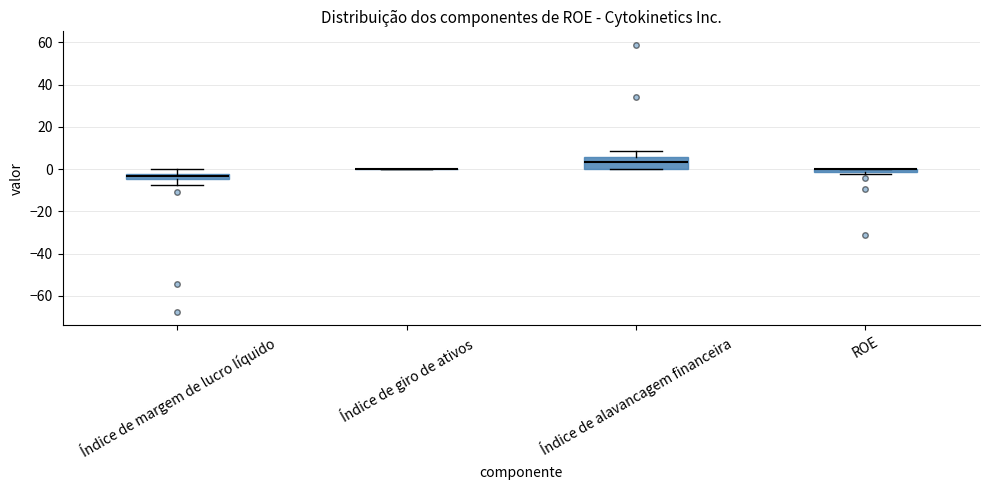

Comparing the boxes themselves (not the whiskers), which one is the tallest?

Índice de alavancagem financeira